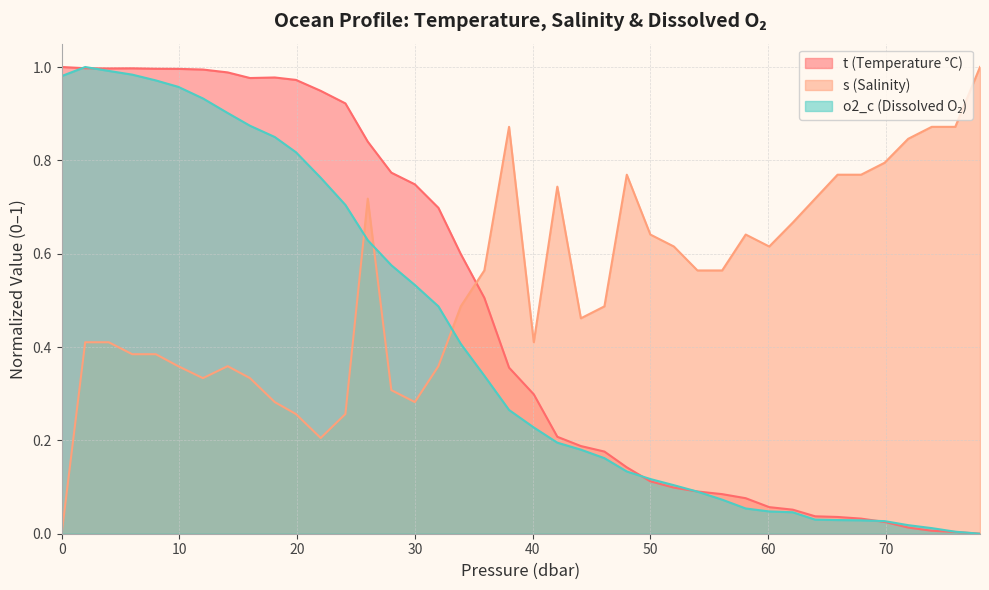

What value does the s series have at 52.0?

0.6